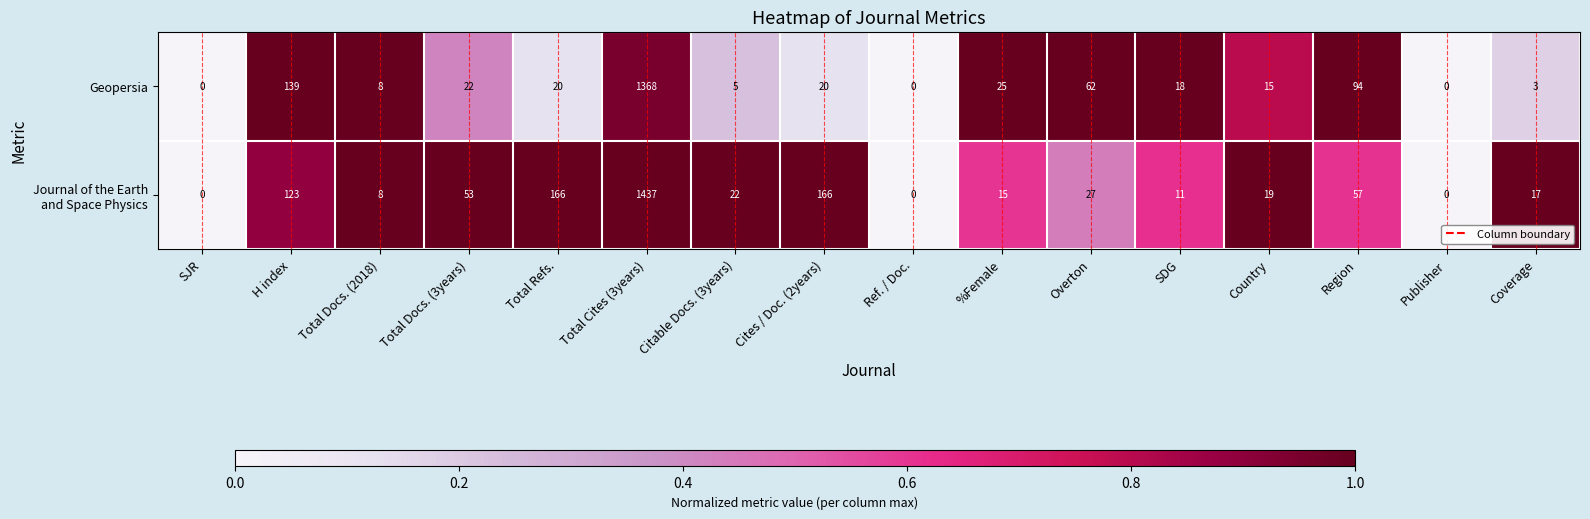

At which category is the sum across all series the highest?

Total Cites (3years)